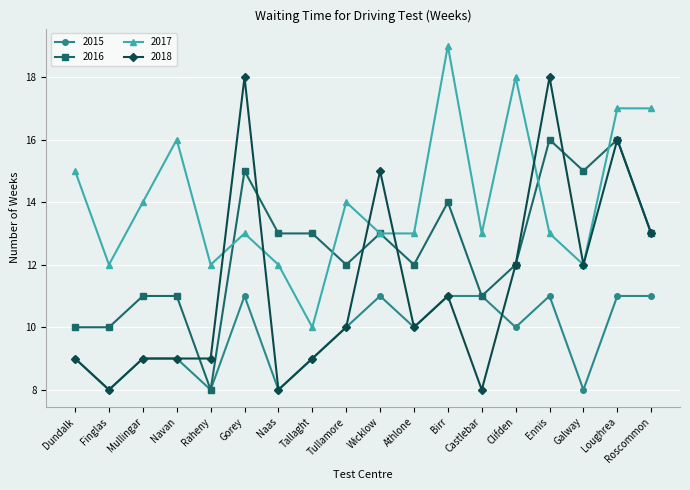

The value of 2015 at Wicklow is 11. True or false?

True